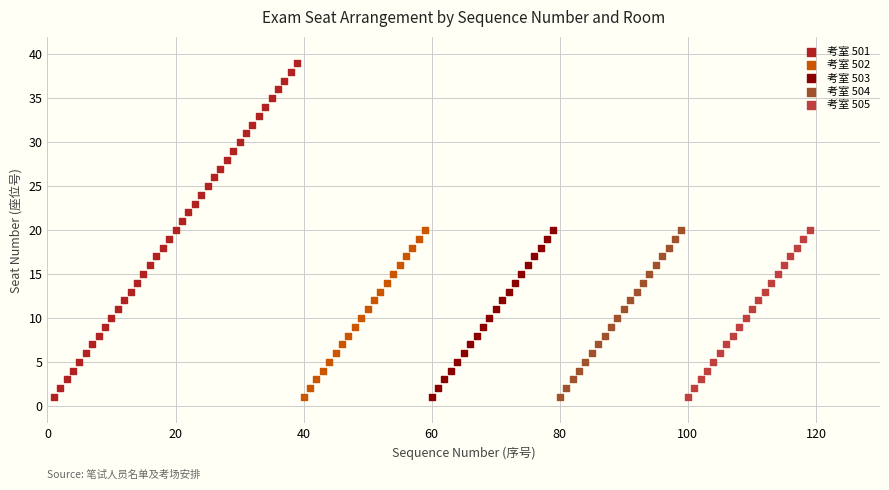

Which series has the widest spread of Y values?

考室 501